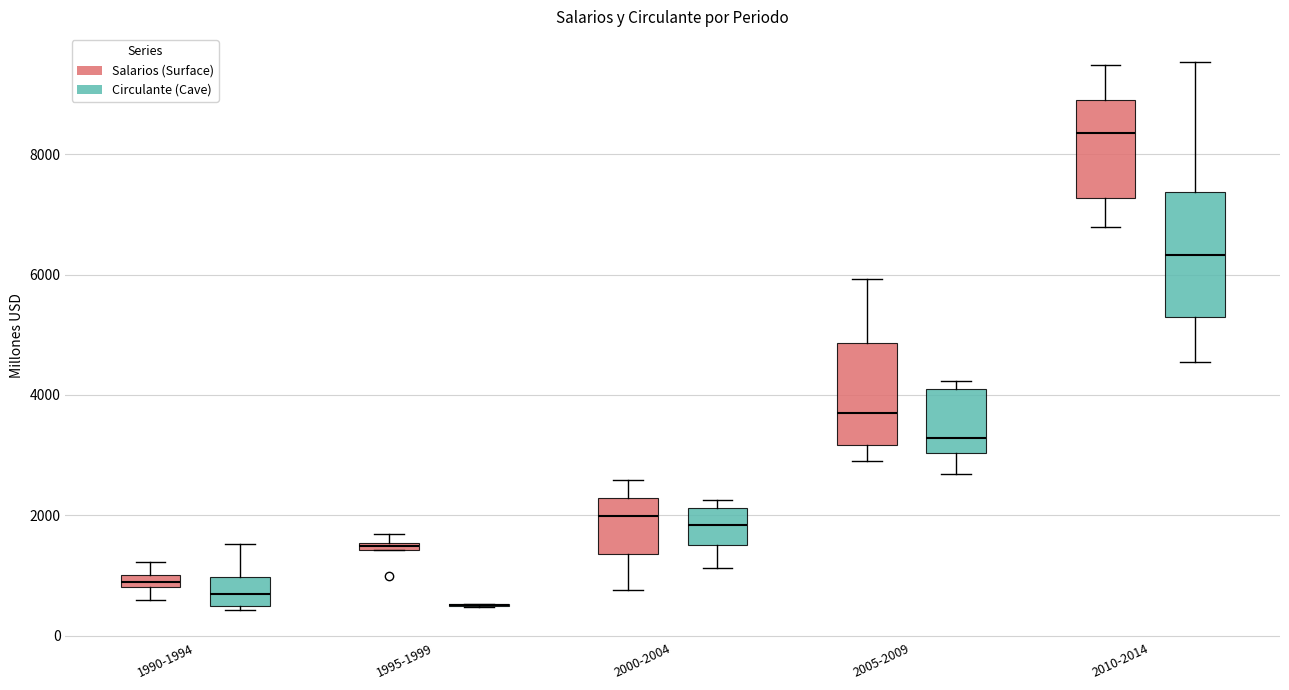

Where does the upper whisker of the box for 1990-1994 (Circulante (Cave)) end on the y-axis? The values are not printed on the chart, so give them approximately, as read against the axis.

1600